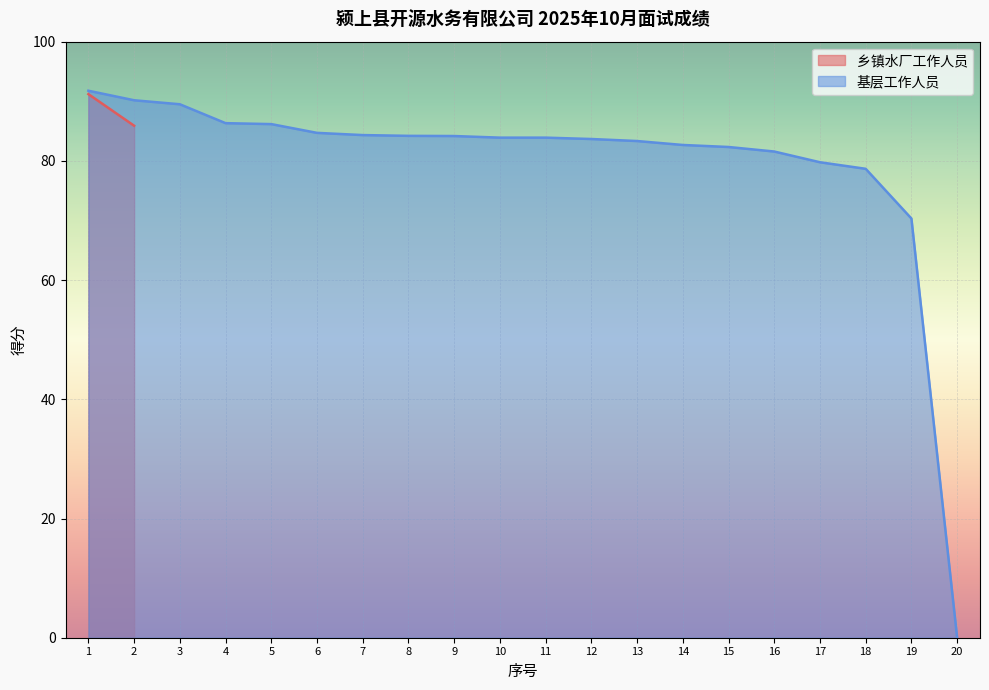

Rank the categories by value from lowest to highest.

20, 19, 18, 17, 16, 15, 14, 13, 12, 10, 11, 9, 8, 7, 6, 5, 4, 3, 2, 1